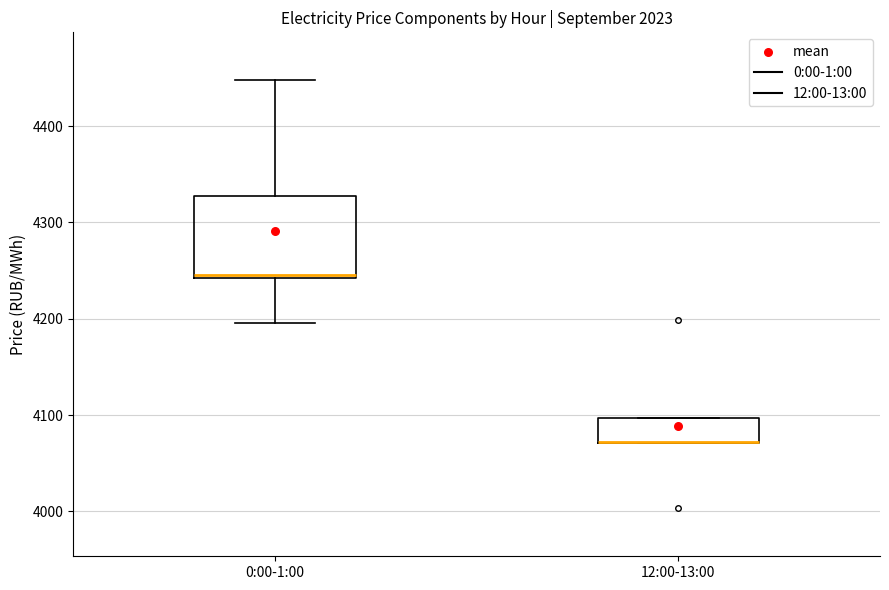

Reading left to right, read every box against the y-axis: the position of its median line, the range the box covers, and the ends of its whiskers. The values are not printed on the chart, so give them approximately, as read against the axis.

0:00-1:00: median 4240, box 4240 to 4330, whiskers 4200 to 4450
12:00-13:00: median 4070 (drawn on the box's lower edge), box 4070 to 4100, whiskers 4070 to 4100